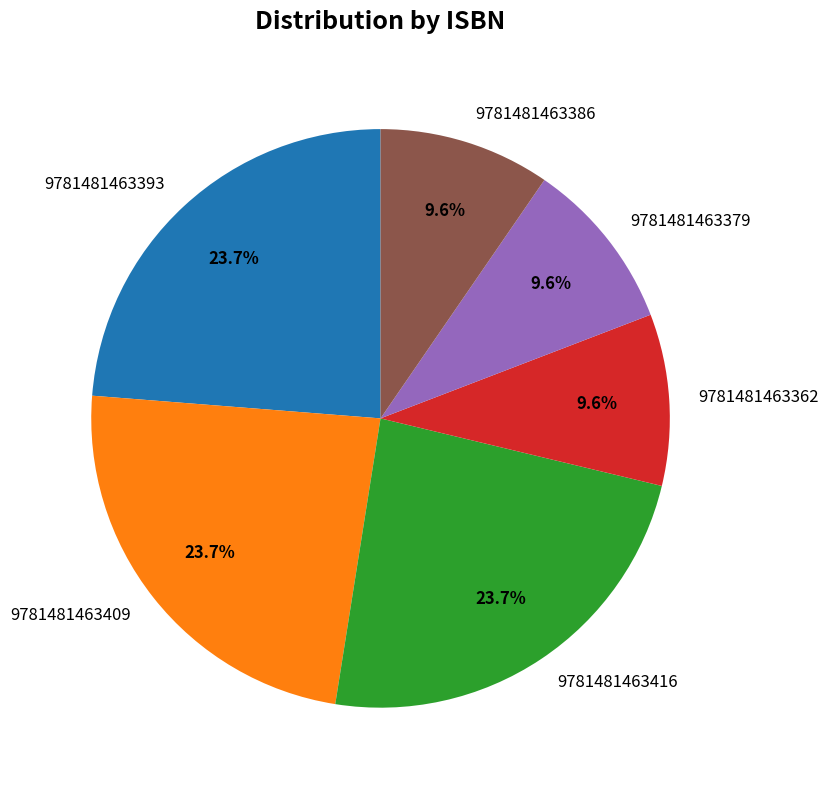

Does any single category account for the majority?

No